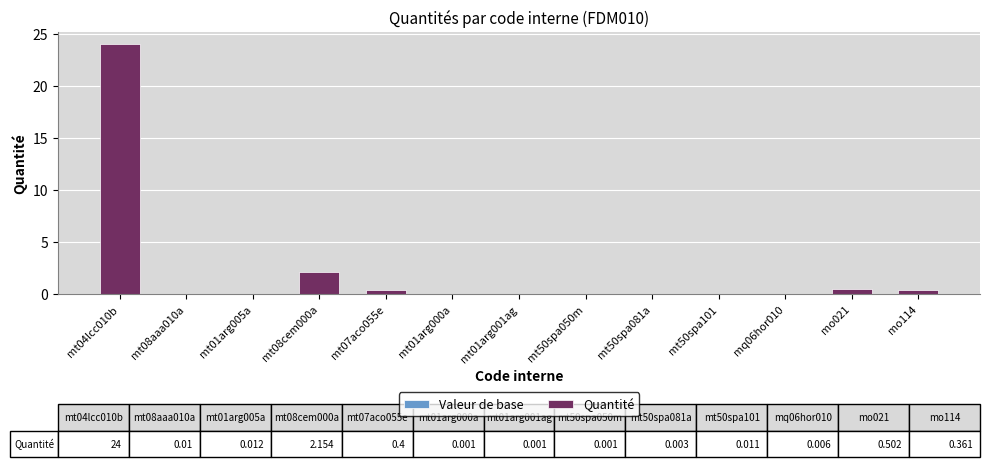

Between mo114 and mt08cem000a, which is larger?

mt08cem000a